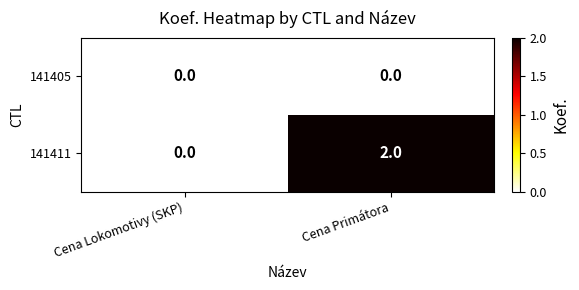

List the series in order of their peak value, highest first.

141411, 141405